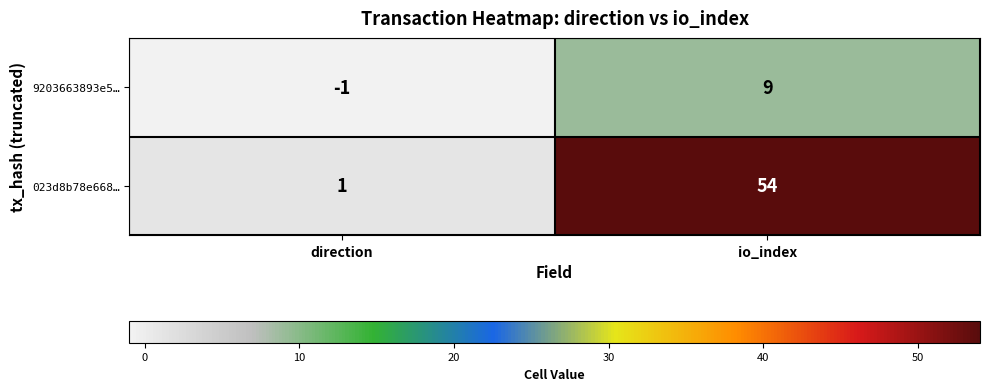

Which label corresponds to the smallest value in the chart?

direction